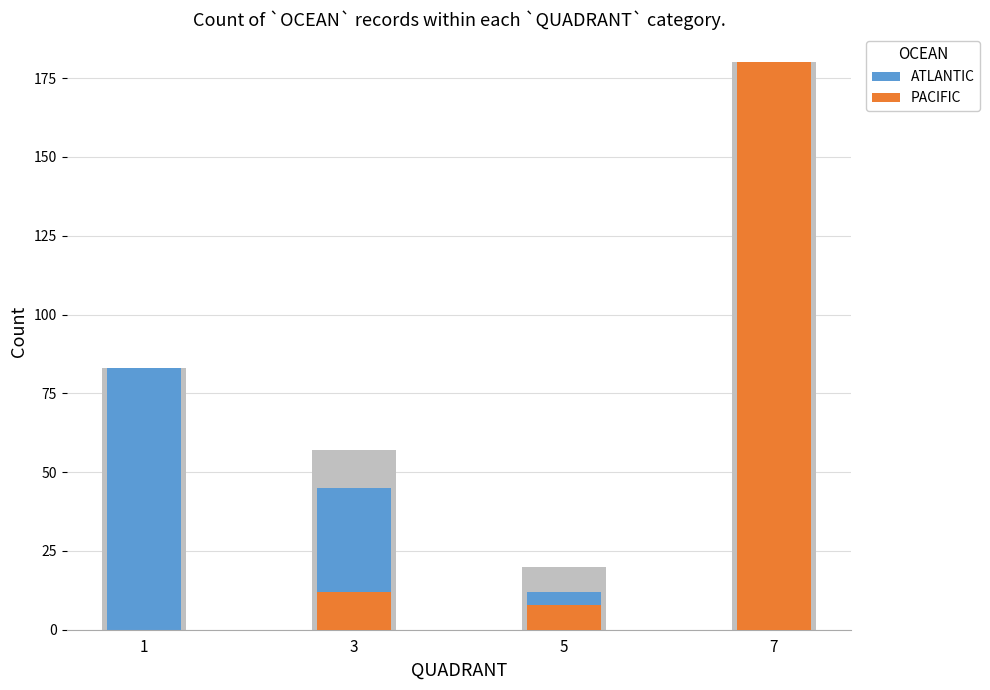

Which category has the lowest value across all series?

7